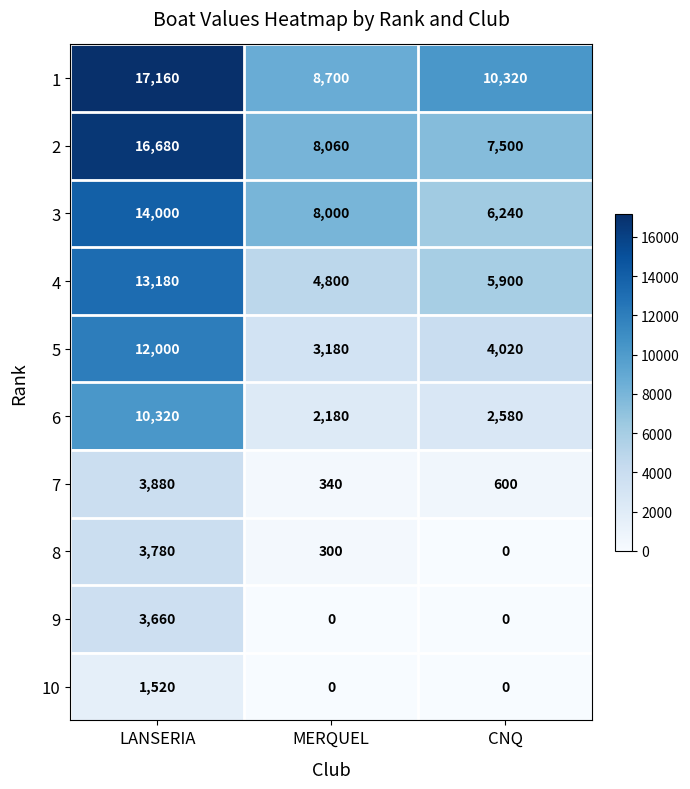

How many data points does each series have?

3